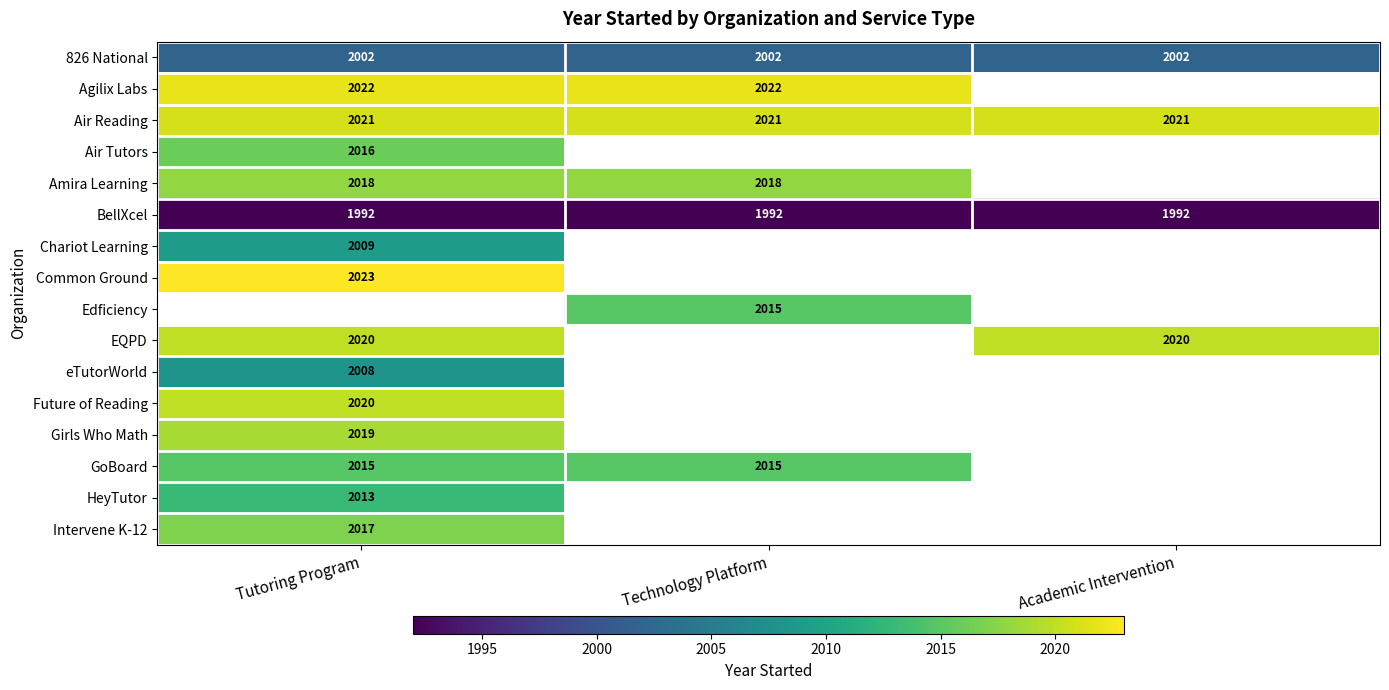

What is the maximum value for Air Reading?

2021